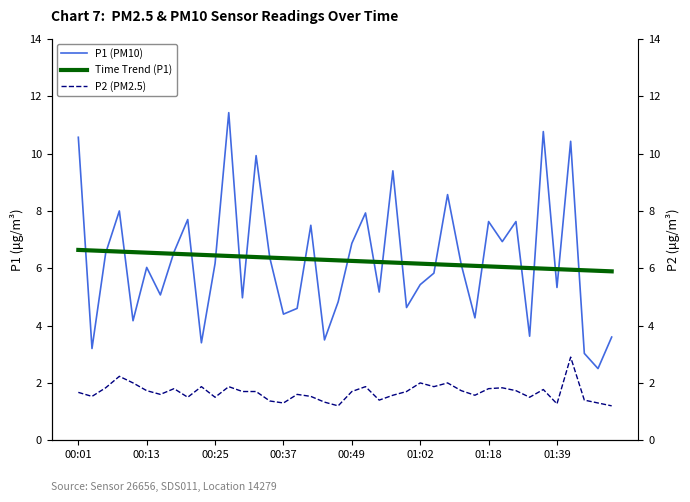

True or false: P1 (PM10) has a value of 7.3 at 00:37.

False